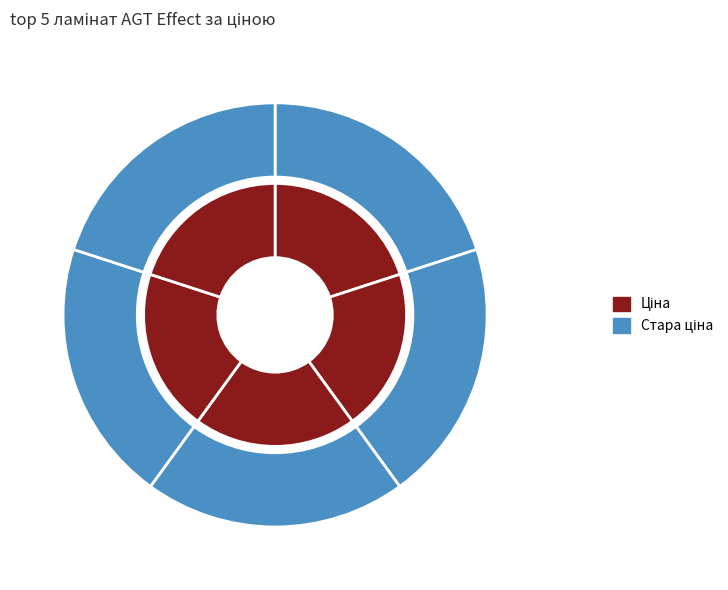

What is the spread (max minus min) of values at PRK912 - Соларо?

254.3